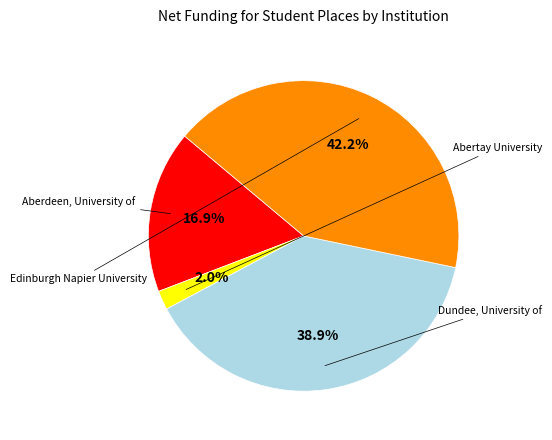

Count the number of slices in the pie.

4